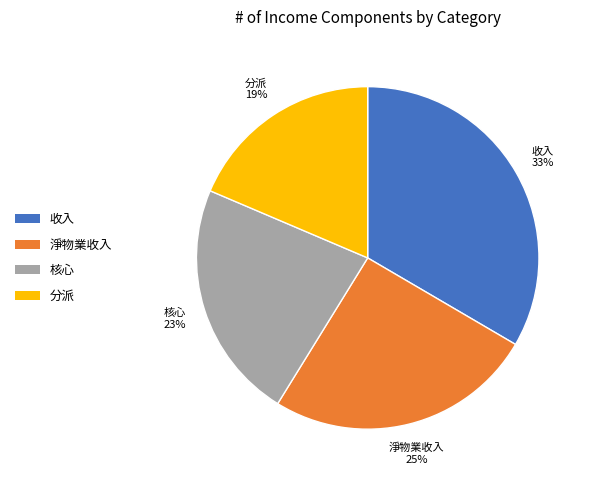

What is the smallest slice in the pie chart?

分派